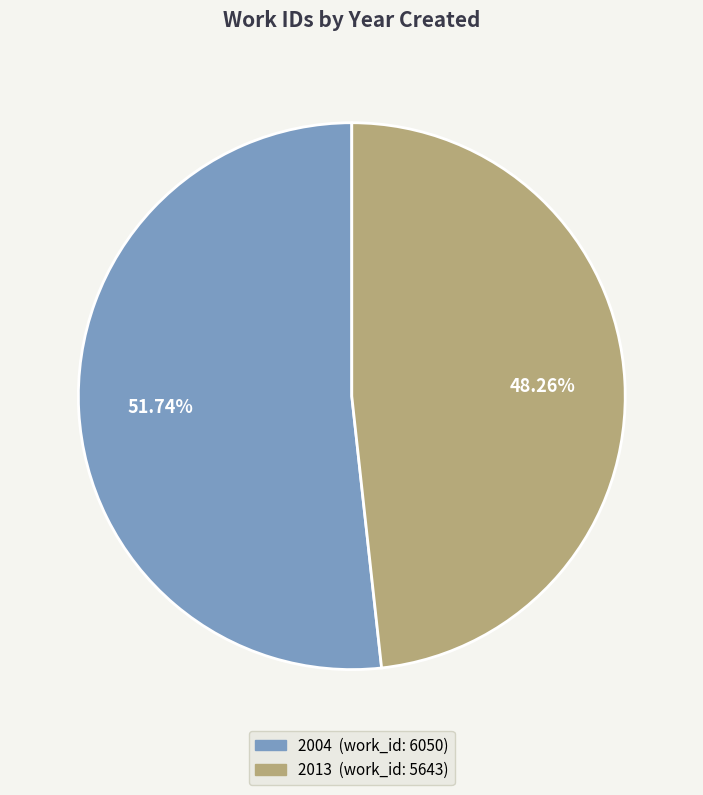

Combined, do 2004 and 2013 account for over 50%?

Yes